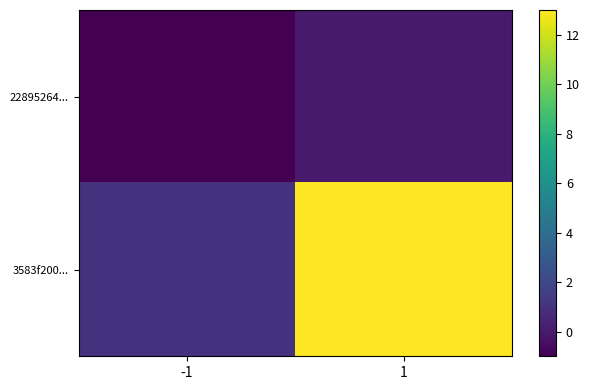

Between -1 and 1, which series saw the biggest shift?

3583f200...